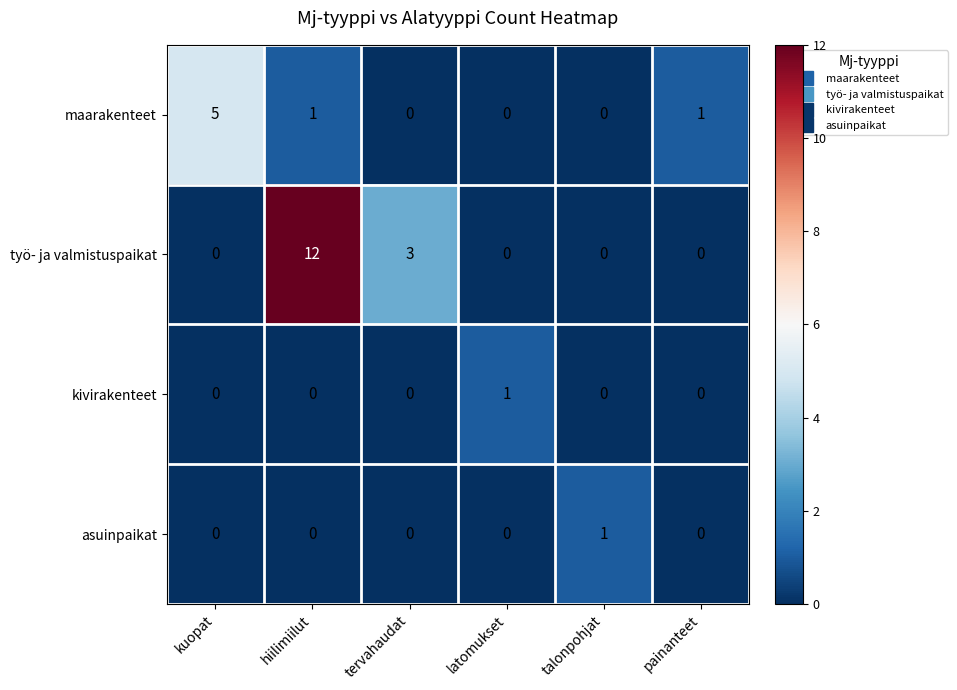

Is it true that asuinpaikat equals 0 at painanteet?

True